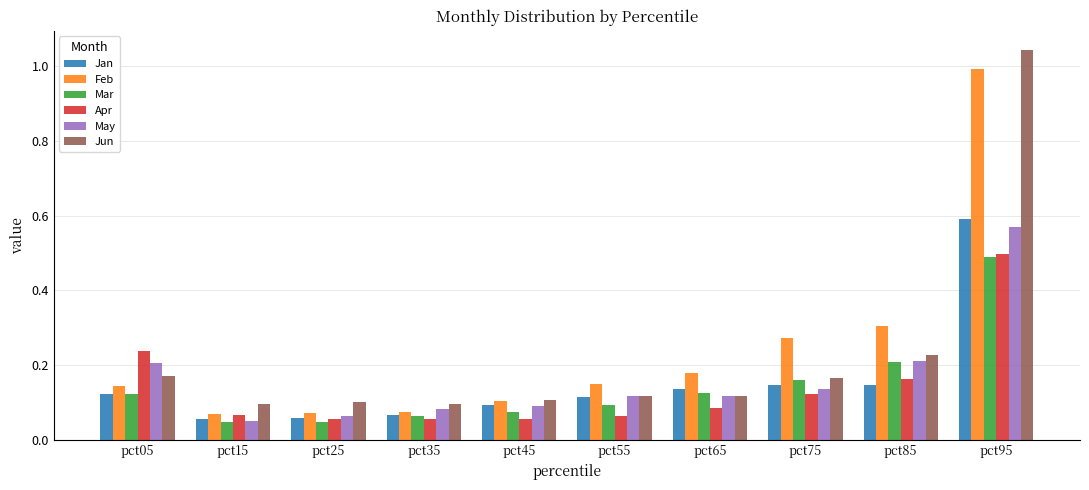

What is the sum of all Apr values?

1.4